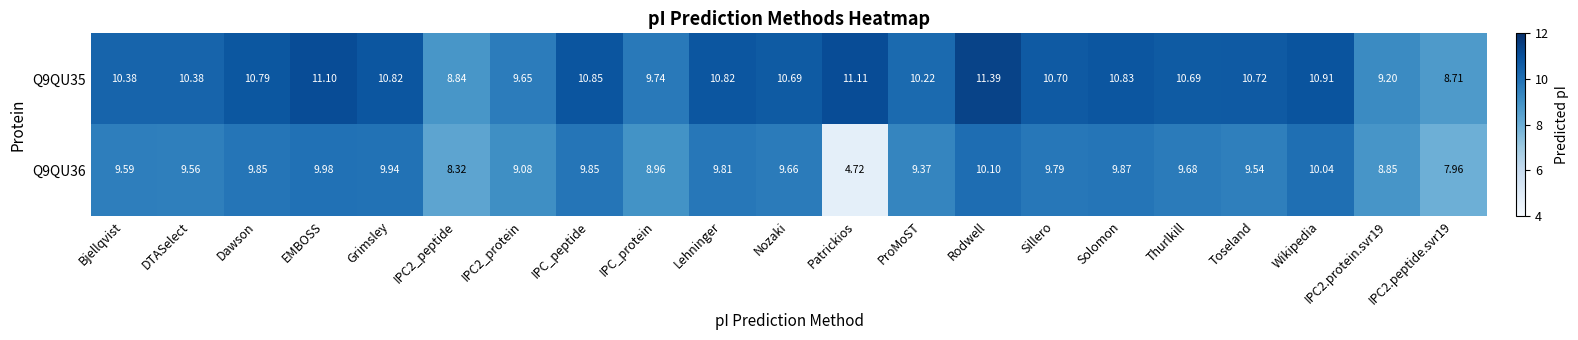

At Dawson, list the series in order from smallest to largest.

Q9QU36, Q9QU35